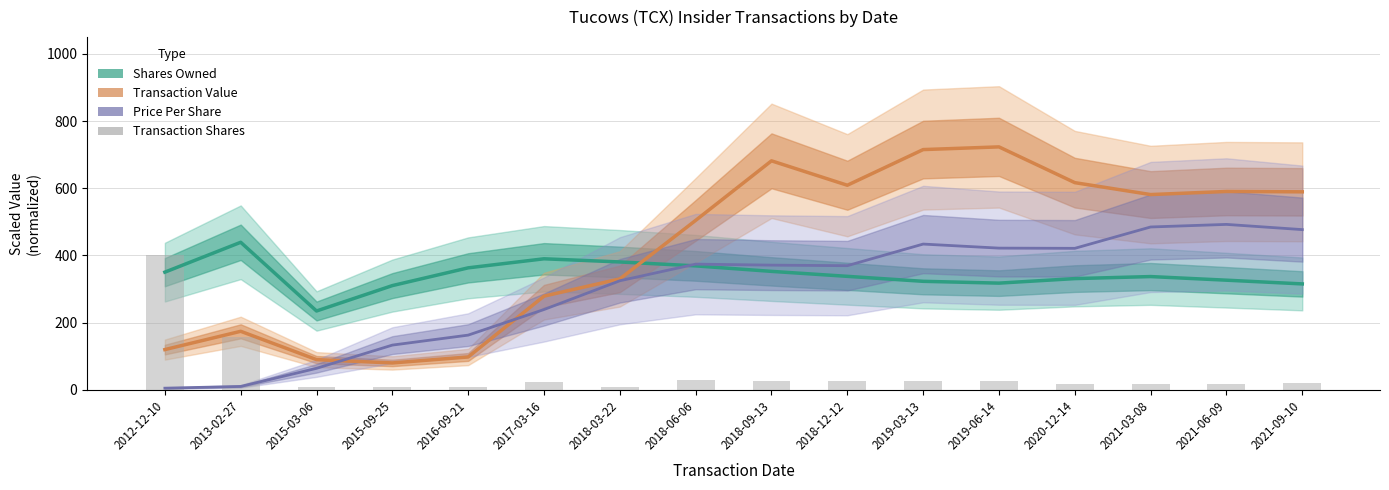

What is the label of the 10th bar from the right?

2018-03-22